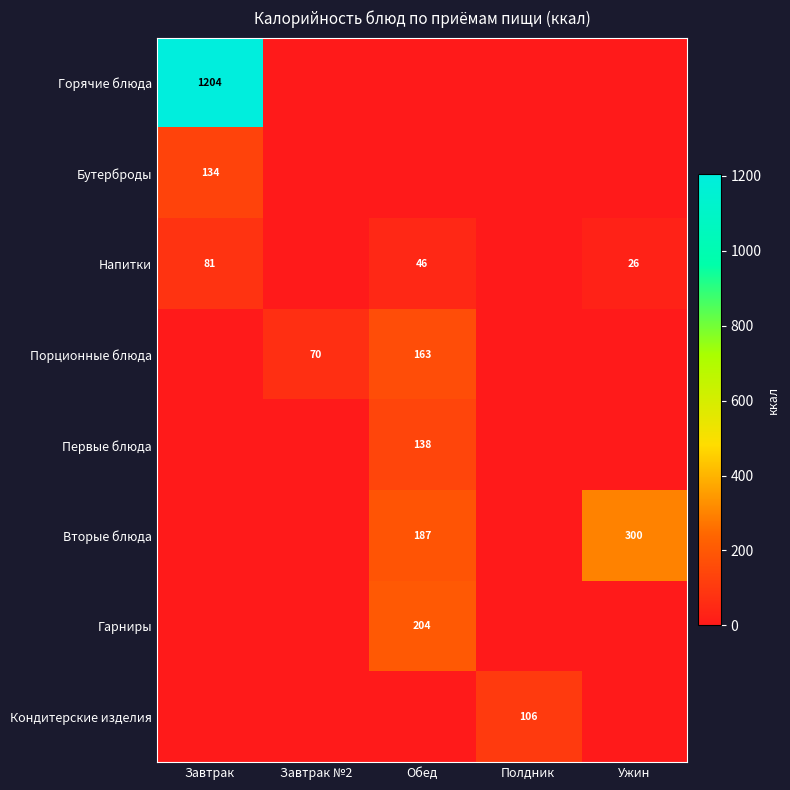

Is it true that Напитки equals 42 at Ужин?

False